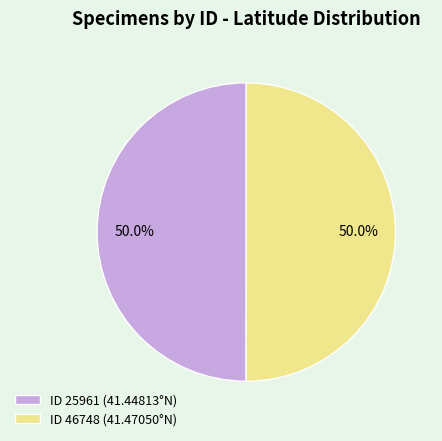

What is the ratio of the value at ID 46748 (41.47050°N) to the value at ID 25961 (41.44813°N)?

1.0